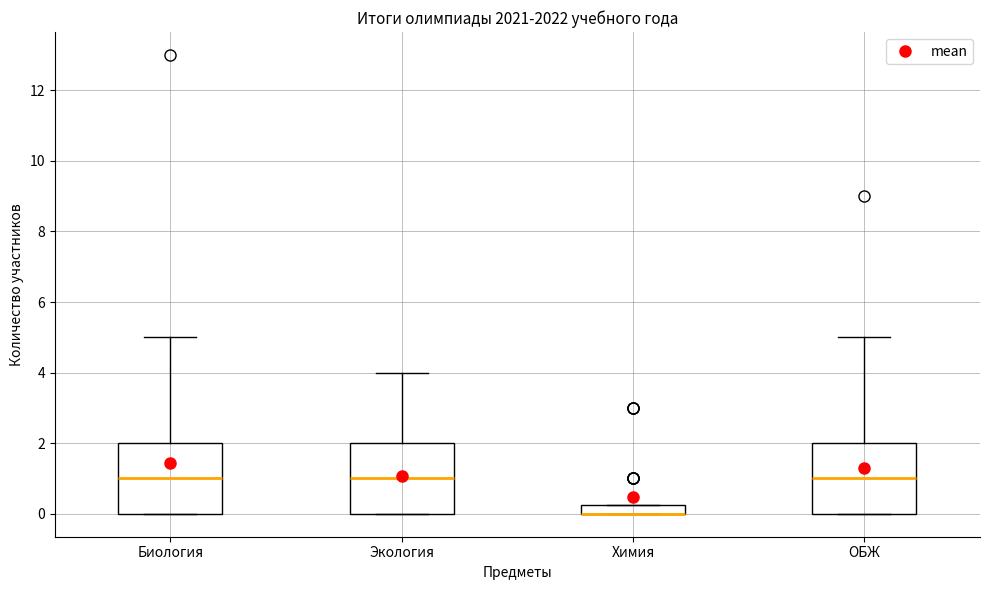

Where is the lower edge of the box for Экология on the y-axis? The values are not printed on the chart, so give them approximately, as read against the axis.

0.0